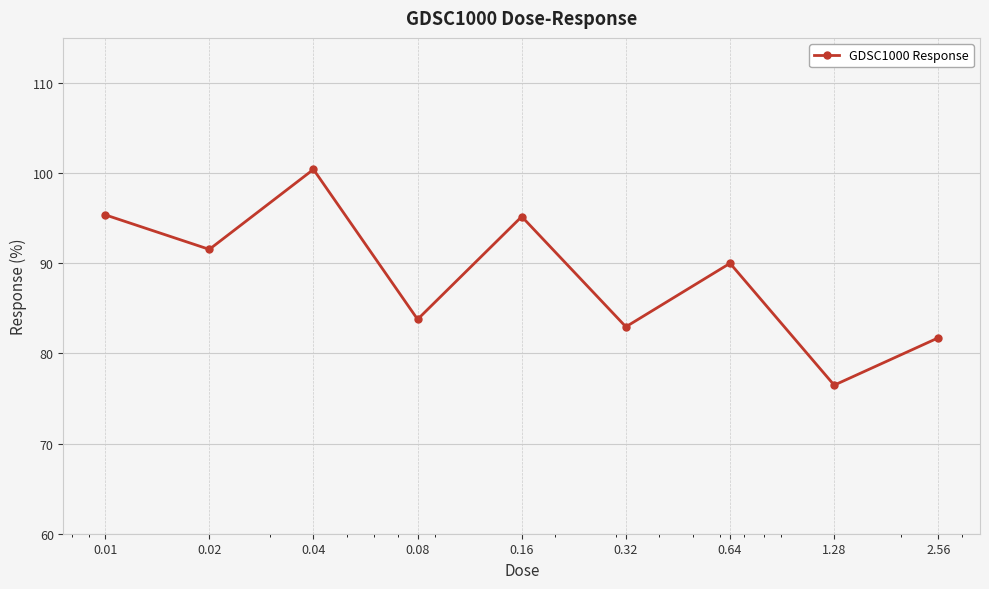

What is the minimum value shown in the chart?

76.5